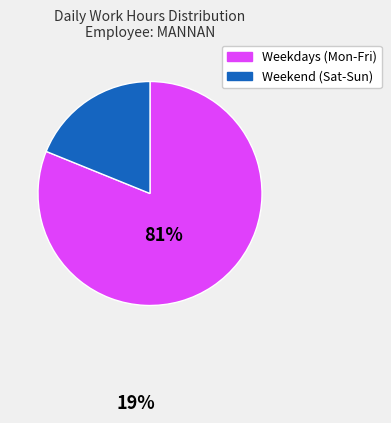

Does any single category account for the majority?

Yes